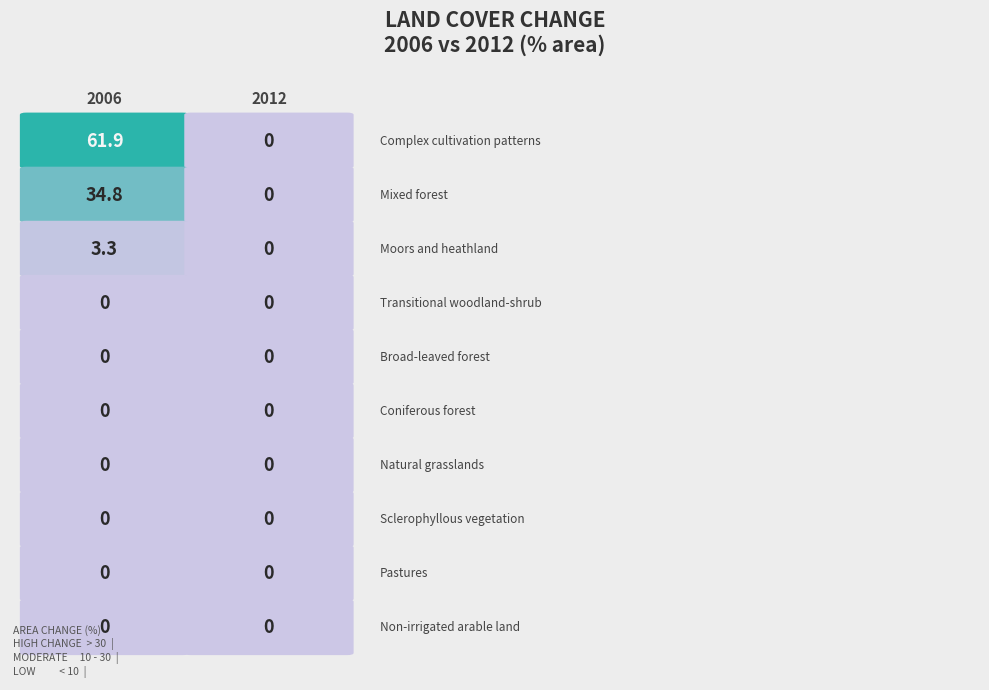

Reading left to right, list all the values displayed in this chart.

Complex cultivation patterns: Complex cultivation patterns=61.9	Mixed forest=0.0
Mixed forest: Complex cultivation patterns=34.8	Mixed forest=0.0
Moors and heathland: Complex cultivation patterns=3.3	Mixed forest=0.0
Transitional woodland-shrub: Complex cultivation patterns=0.0	Mixed forest=0.0
Broad-leaved forest: Complex cultivation patterns=0.0	Mixed forest=0.0
Coniferous forest: Complex cultivation patterns=0.0	Mixed forest=0.0
Natural grasslands: Complex cultivation patterns=0.0	Mixed forest=0.0
Sclerophyllous vegetation: Complex cultivation patterns=0.0	Mixed forest=0.0
Pastures: Complex cultivation patterns=0.0	Mixed forest=0.0
Non-irrigated arable land: Complex cultivation patterns=0.0	Mixed forest=0.0